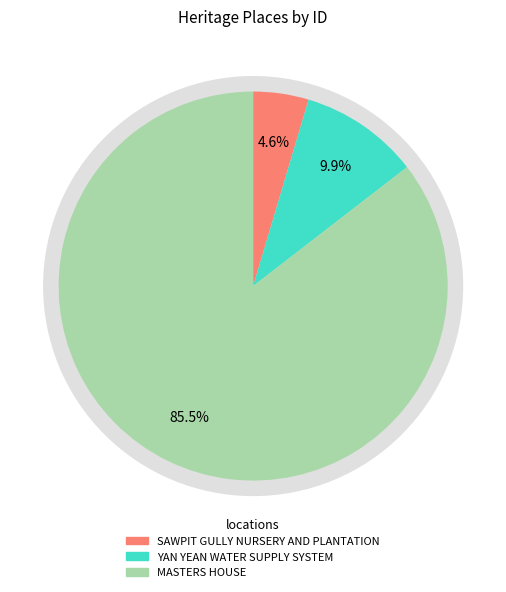

Rank the categories by value from highest to lowest.

MASTERS HOUSE, YAN YEAN WATER SUPPLY SYSTEM, SAWPIT GULLY NURSERY AND PLANTATION